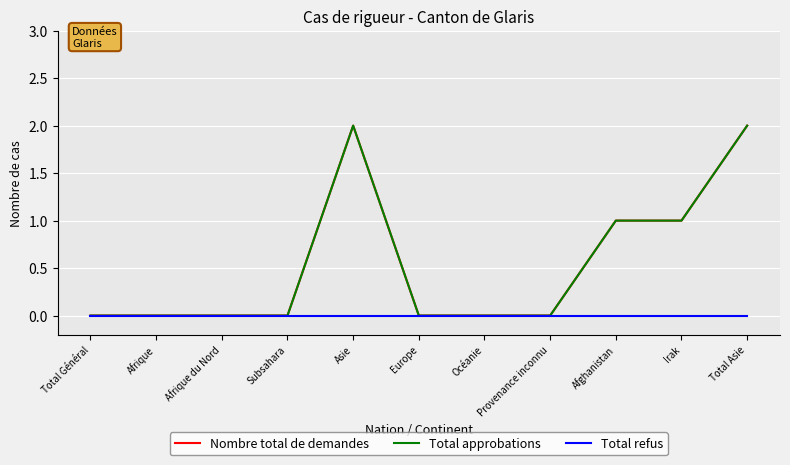

Is this an area chart (filled region under the line)?

No